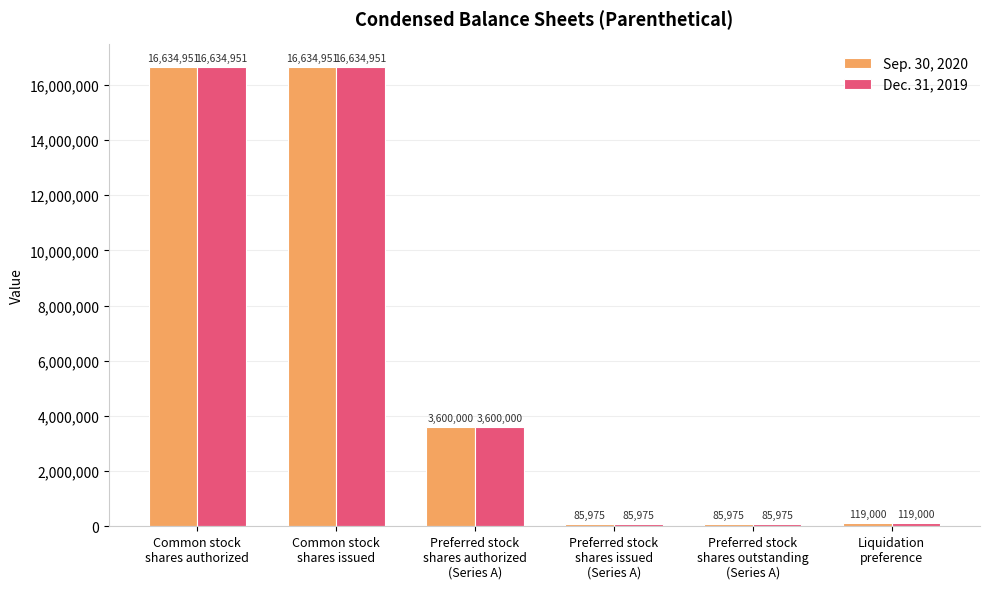

What is the average value of the Sep. 30, 2020 series?

6193475